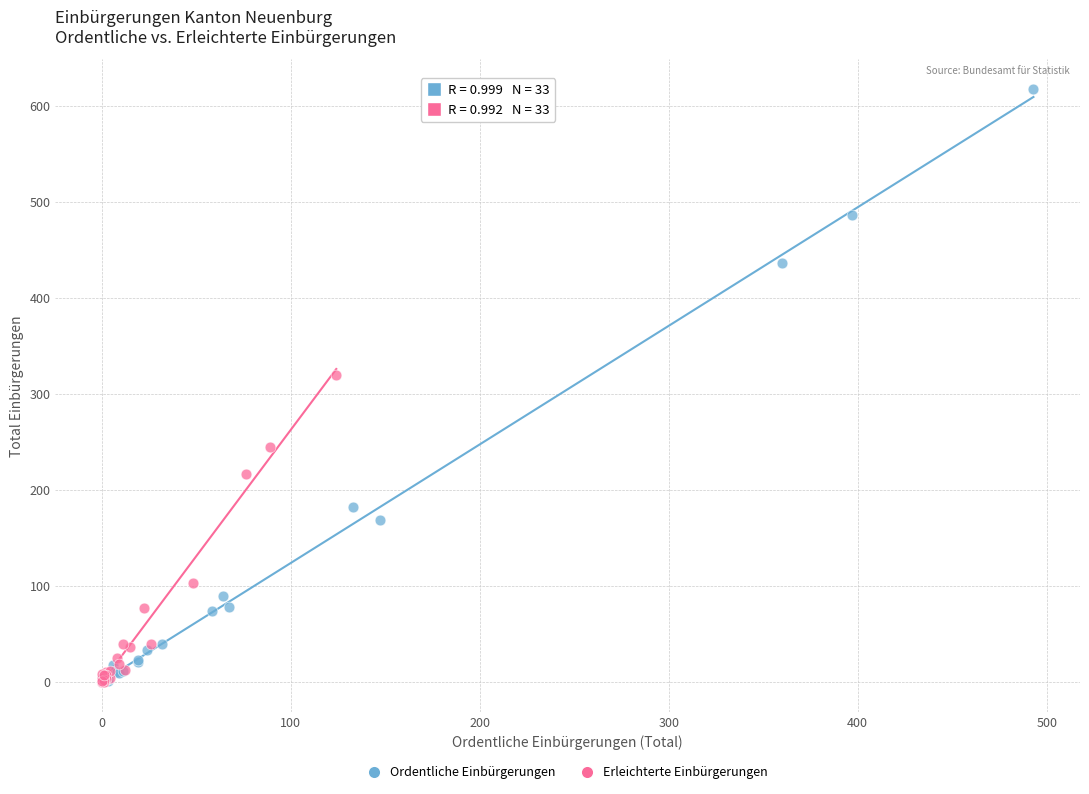

Which series has the largest Y range (max minus min)?

Ordentliche Einbürgerungen